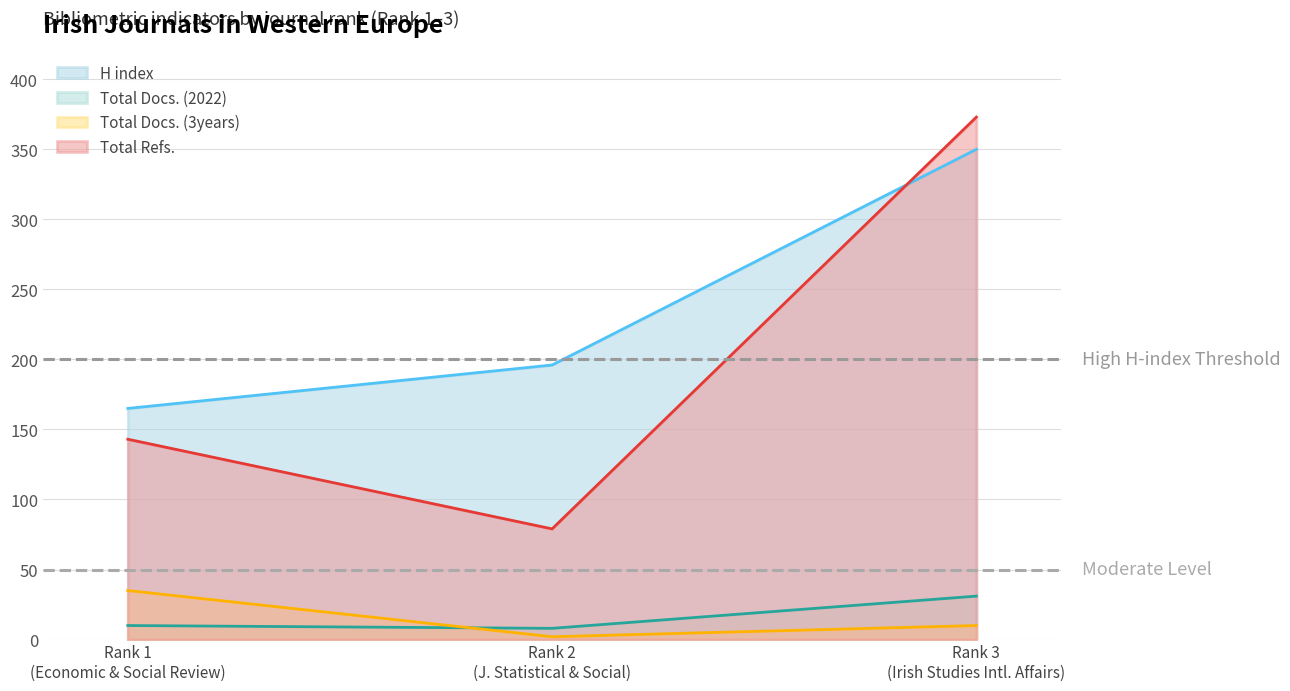

Rank the categories by Total Refs. value from highest to lowest.

Rank 3
(Irish Studies Intl. Affairs), Rank 1
(Economic & Social Review), Rank 2
(J. Statistical & Social)